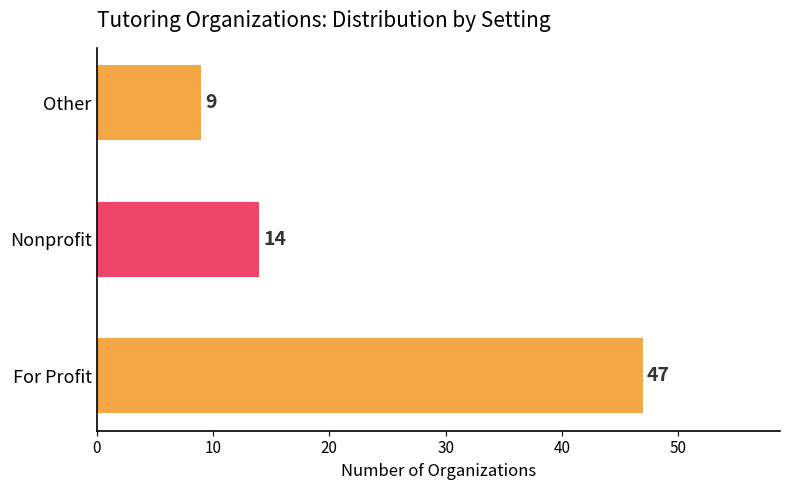

True or false: the data shows 13 at Other.

False